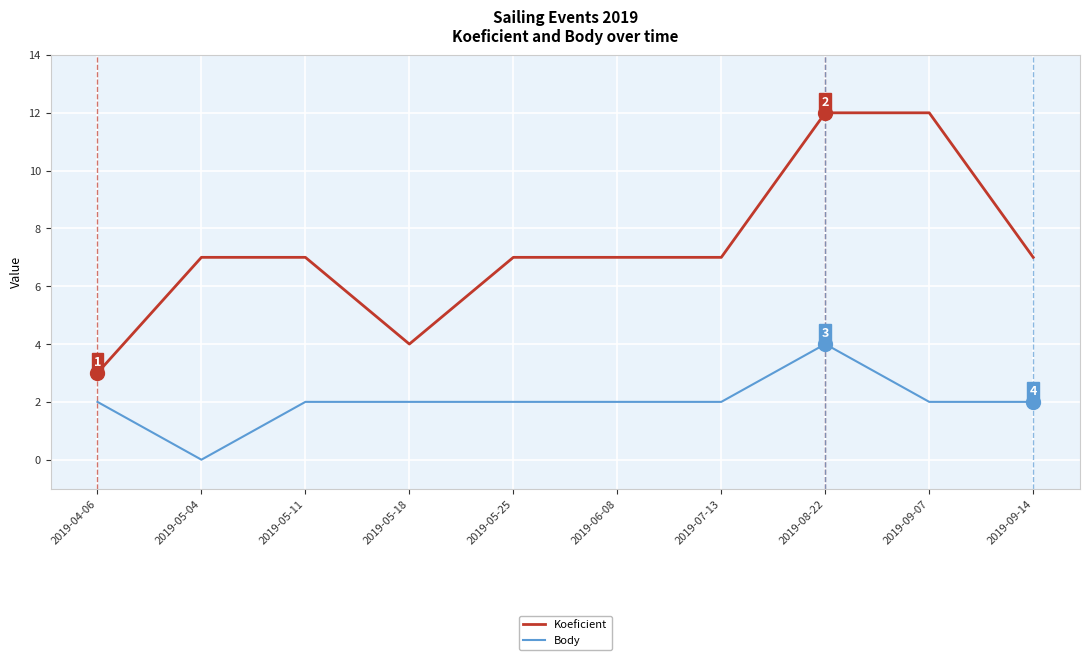

What is the maximum value shown in the chart?

12